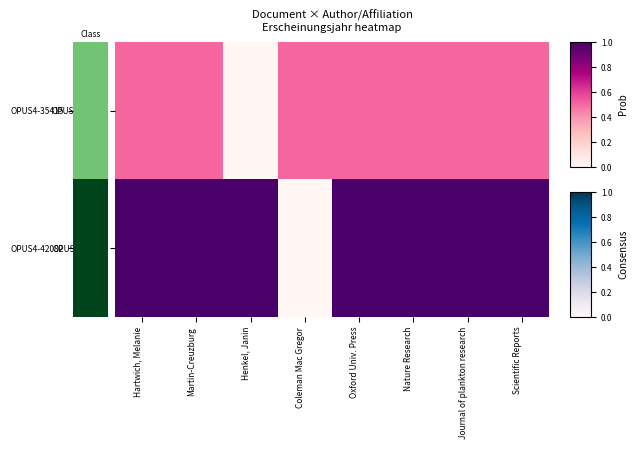

List the series in order of their peak value, lowest first.

OPUS4-35415, OPUS4-42082